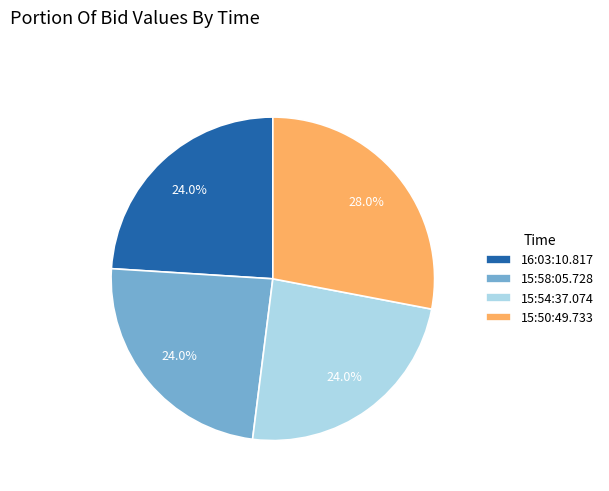

How much of the chart is everything except 15:50:49.733?

72.0%